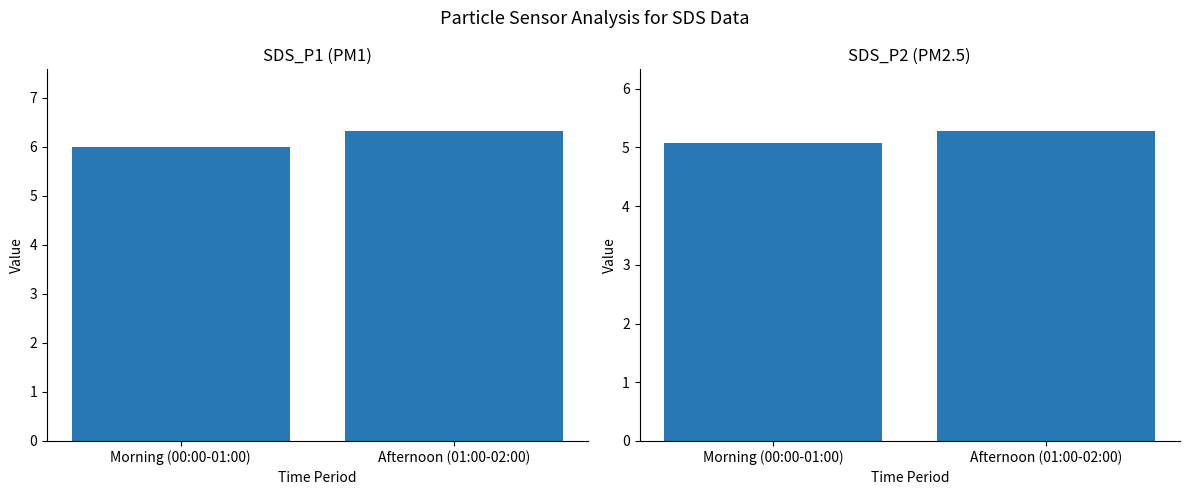

How many data points in SDS_P1 are above 6?

1